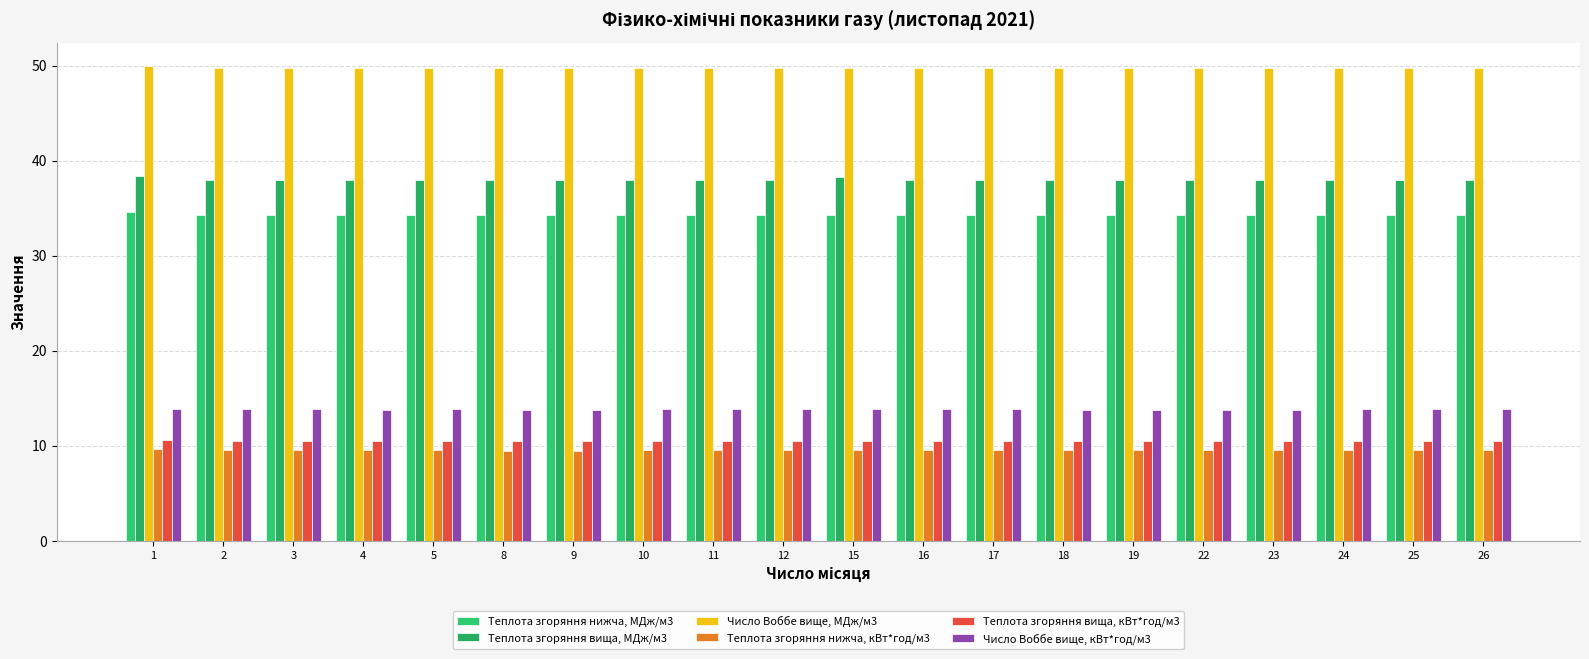

Is the value of Теплота згоряння вища, МДж/м3 at 15 greater than the value of Теплота згоряння нижча, кВт*год/м3 at 19?

Yes